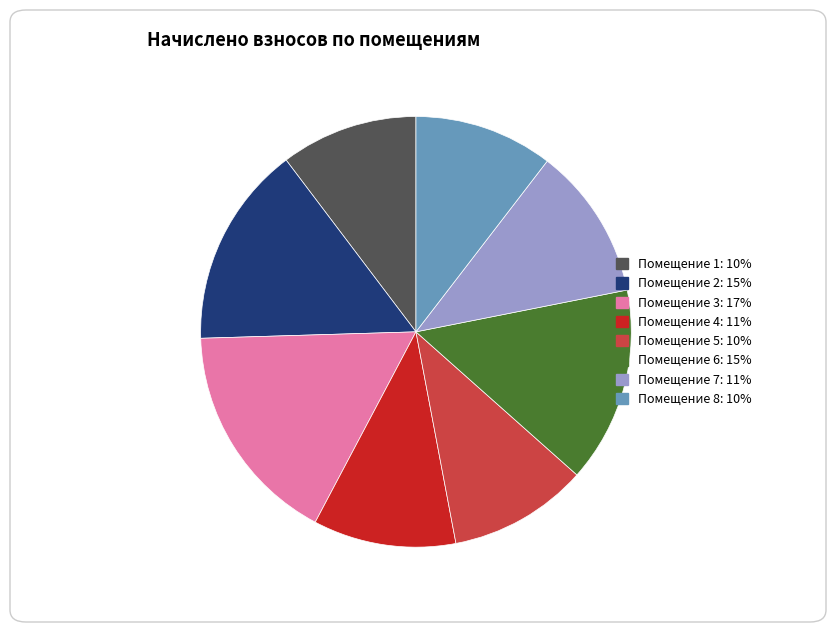

Which slice is the largest?

Помещение 3: 17%